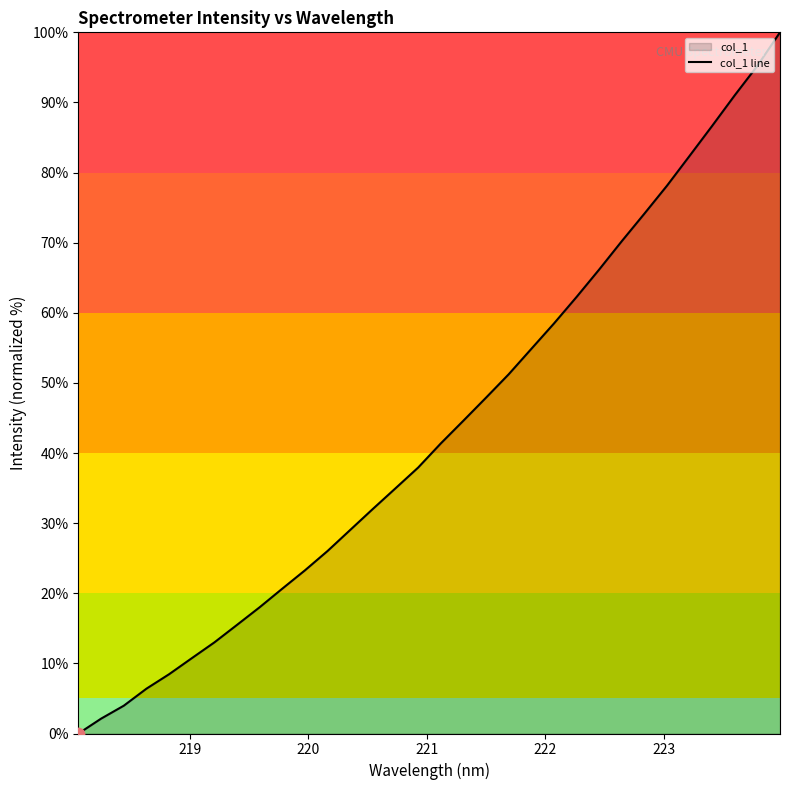

What is the greatest value displayed?

100.0